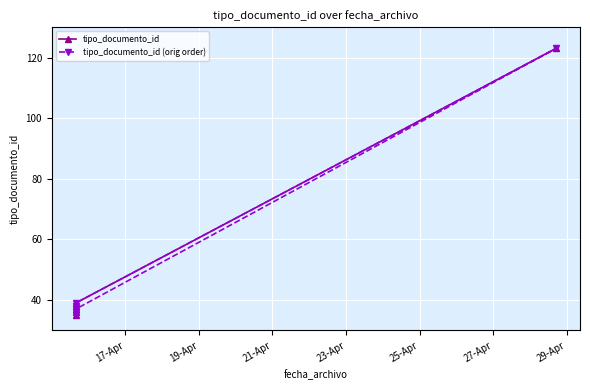

What is the difference between the maximum and minimum values in the tipo_documento_id (orig order) series?

88